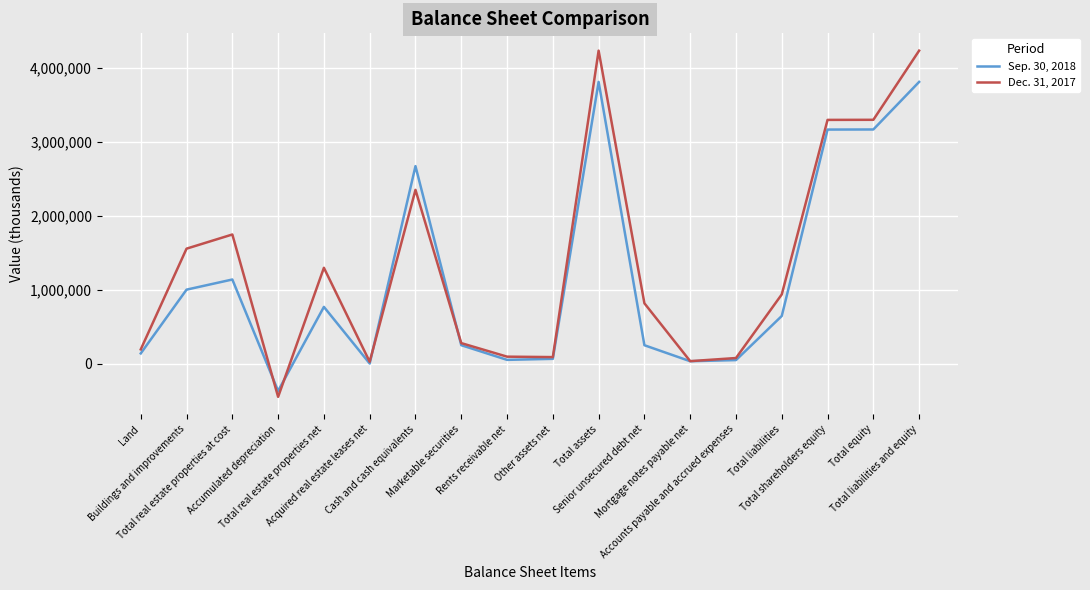

What value does the Sep. 30, 2018 series have at Total real estate properties net, to the nearest 100?

767300